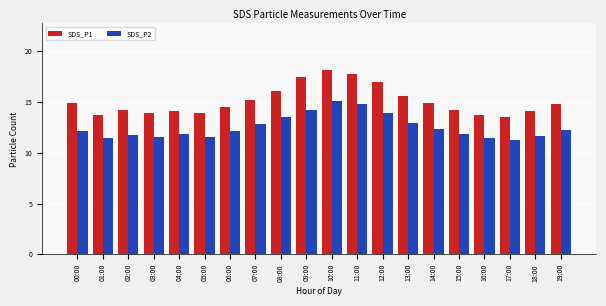

Does the chart contain stacked bars?

No